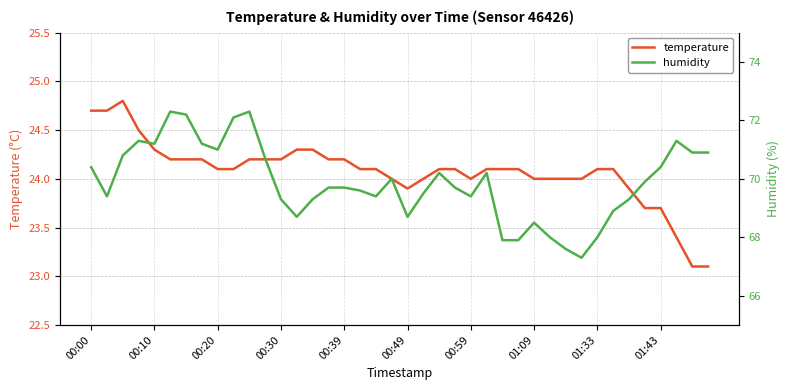

What is the average value of the humidity series?

69.9